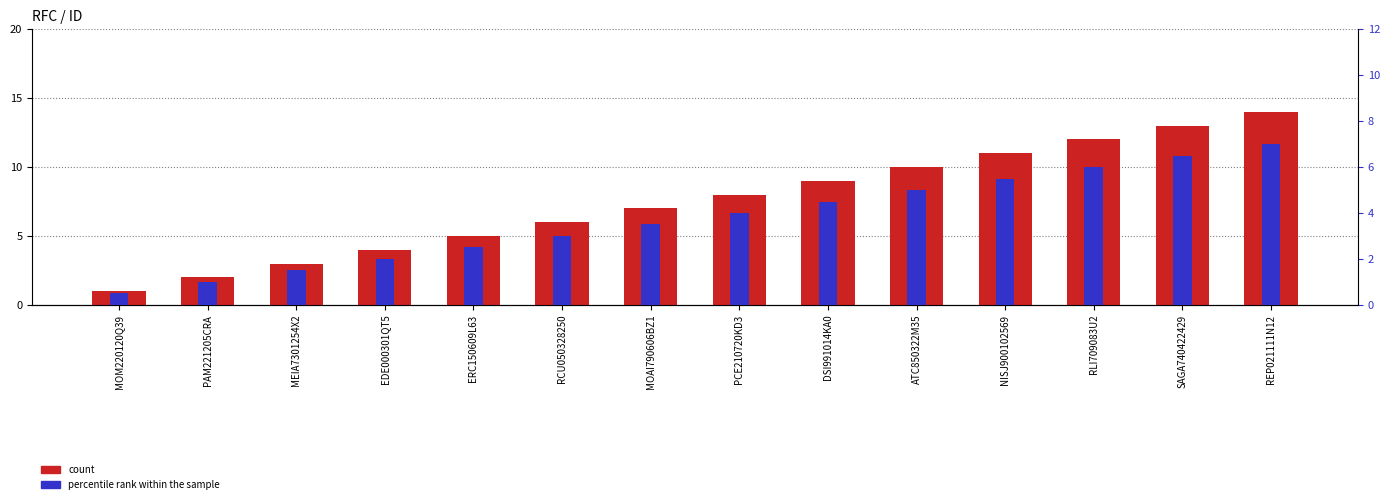

What is the total value across all series at RCU050328250?

9.0